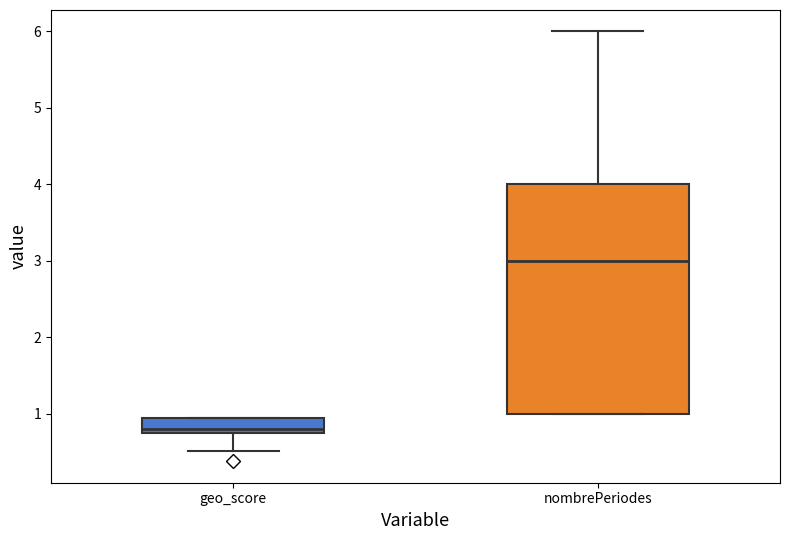

Reading left to right, transcribe this box plot: for each box, give where its median line is, the range the box spans, and where its two whiskers end, as read against the y-axis. The values are not printed on the chart, so give them approximately, as read against the axis.

geo_score: median 0.8 (just above the box's lower edge), box 0.8 to 0.9, whiskers 0.5 to 1.0
nombrePeriodes: median 3.0, box 1.0 to 4.0, whiskers 1.0 to 6.0